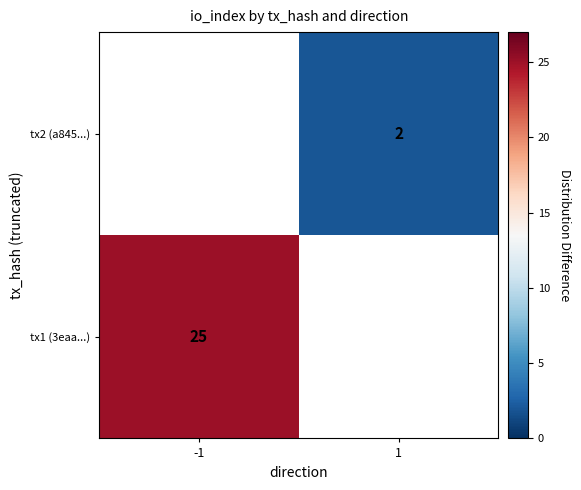

Is it true that tx1 (3eaa...) equals 0 at -1?

False